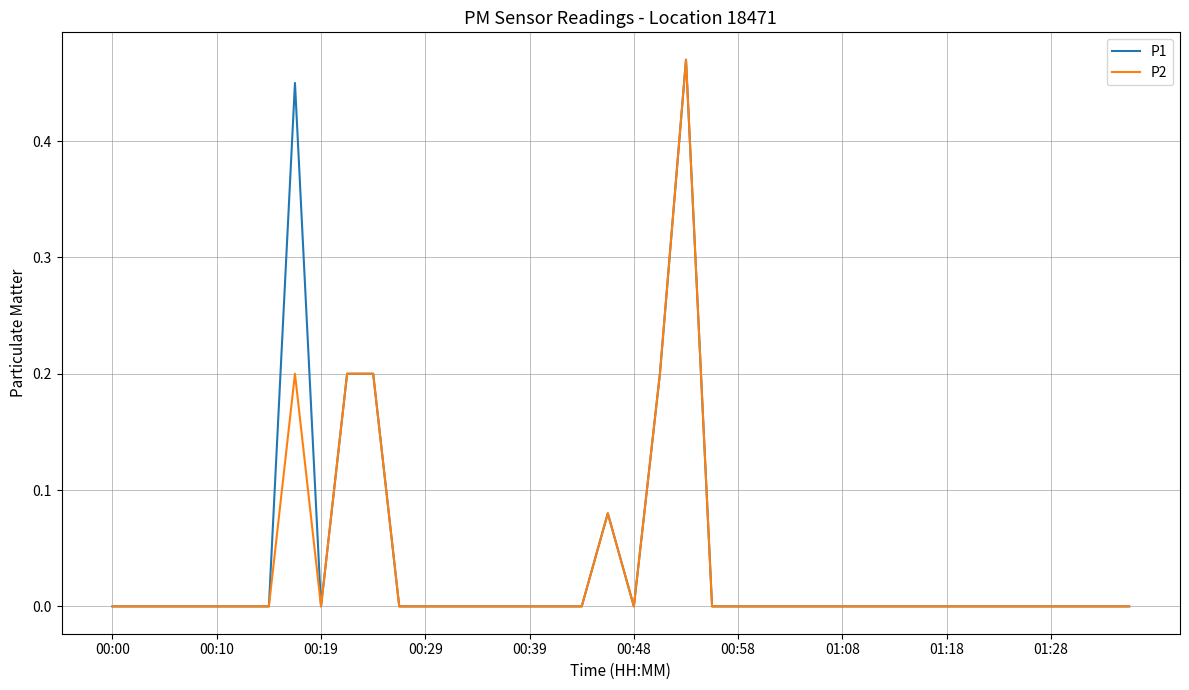

How many lines are shown in the chart?

2